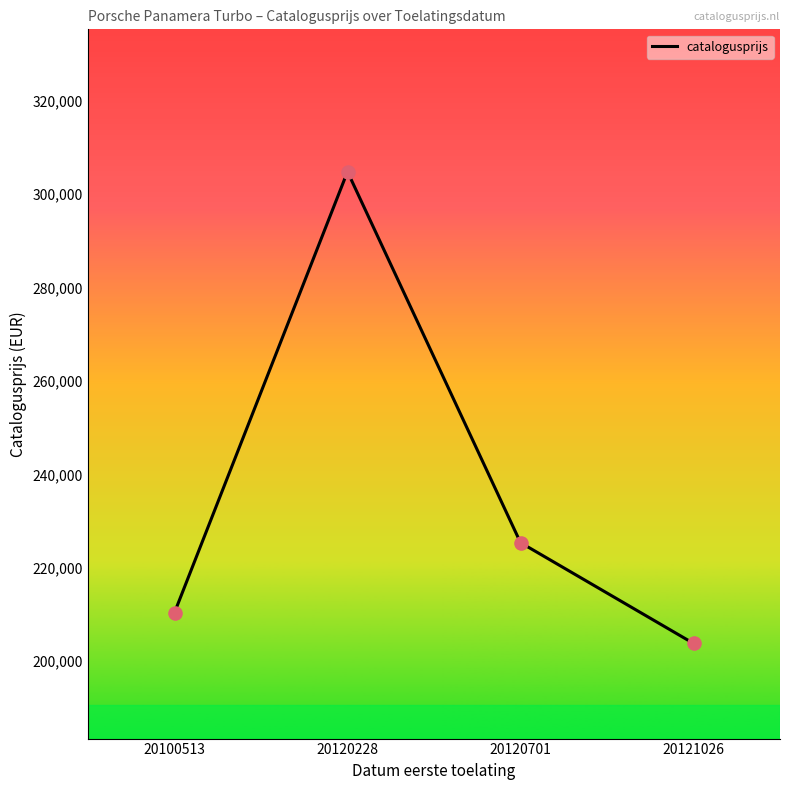

What is the change in value from 20100513 to 20120228?

+94402